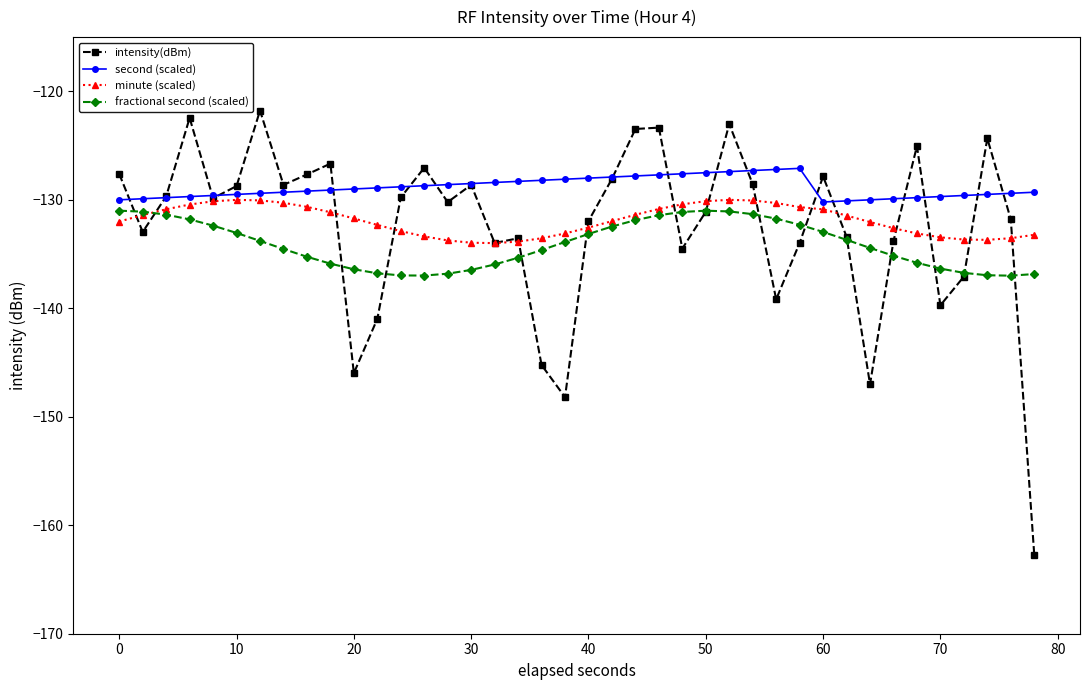

What is the value of the second (scaled) point at the 12th from the left?

-128.9